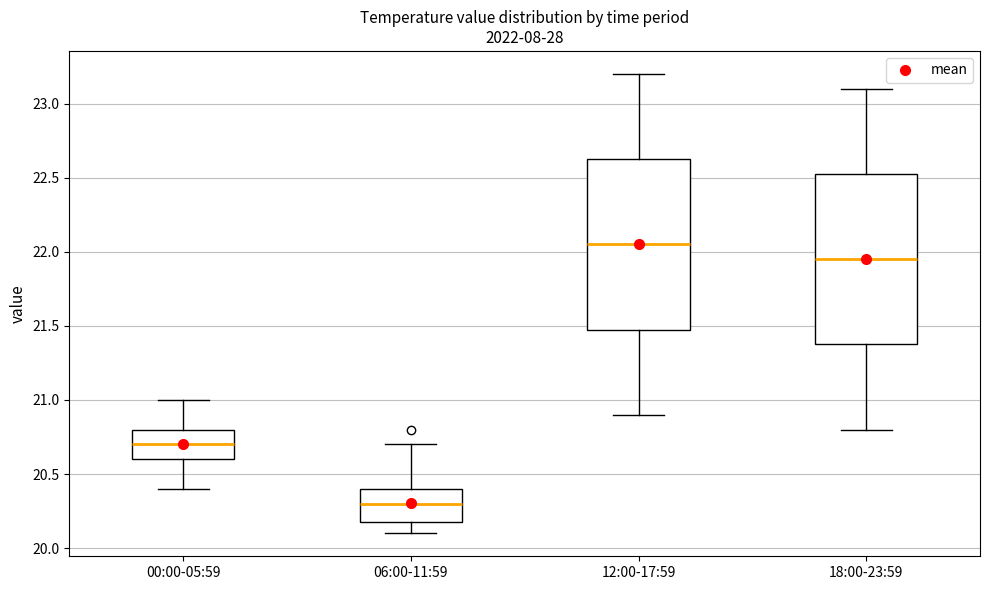

Which box has the highest median line?

12:00-17:59